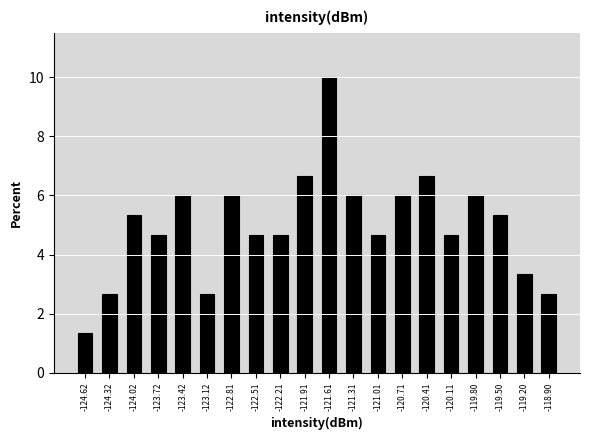

Reading left to right, list all the values displayed in this chart.

1.3	2.7	5.3	4.7	6.0	2.7	6.0	4.7	4.7	6.7	10.0	6.0	4.7	6.0	6.7	4.7	6.0	5.3	3.3	2.7